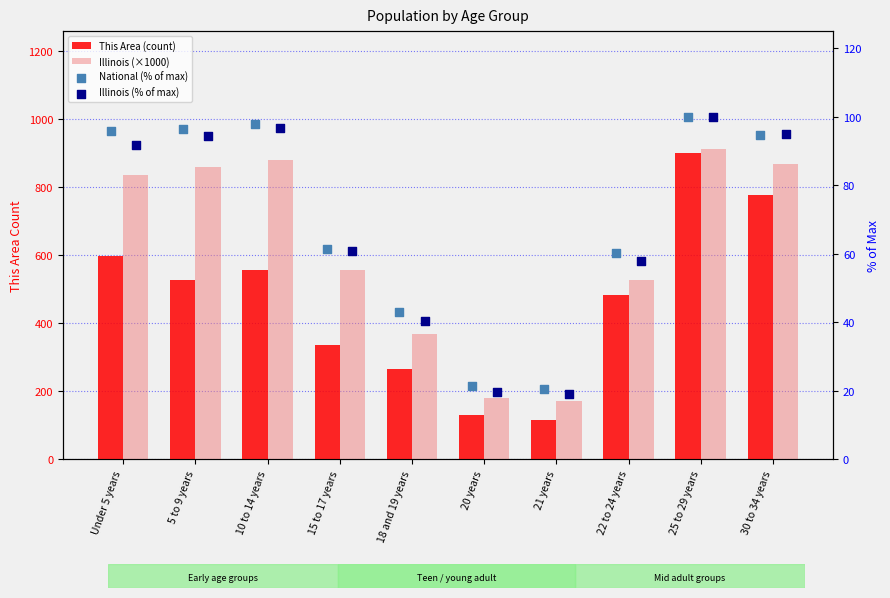

What are all the series names shown in the legend?

This Area (count), Illinois (×1000), National (% of max), Illinois (% of max)